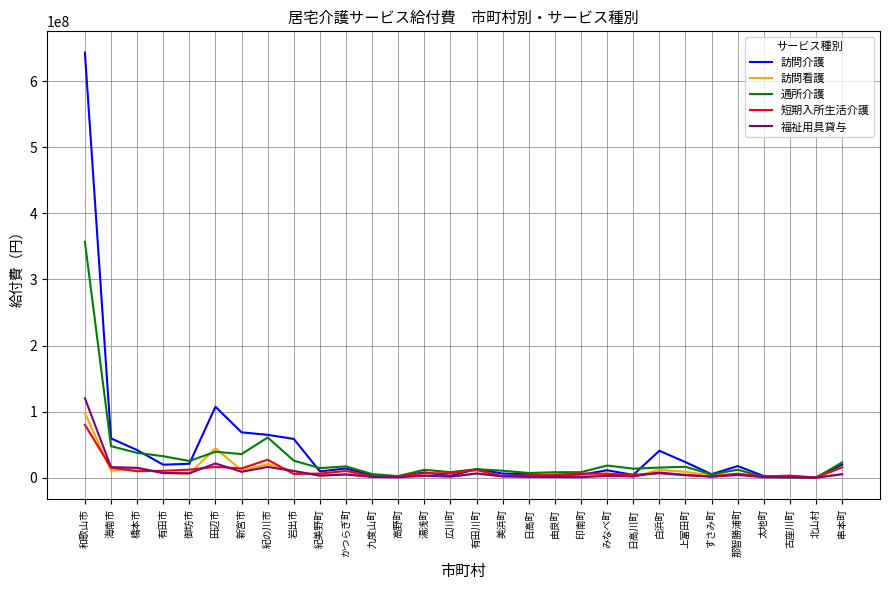

In 通所介護, how many points are lower than both neighbors (excluding endpoints)?

9